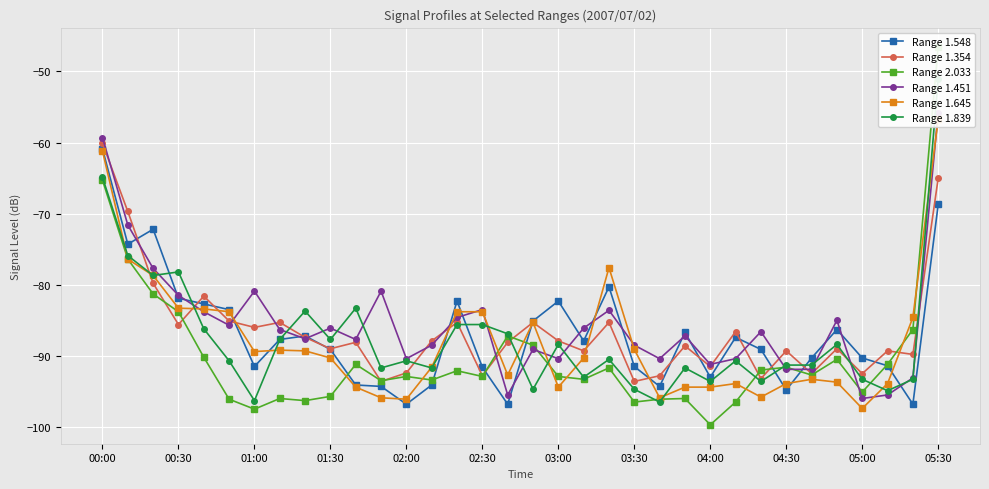

How many values in the Range 1.548 series exceed -87?

13